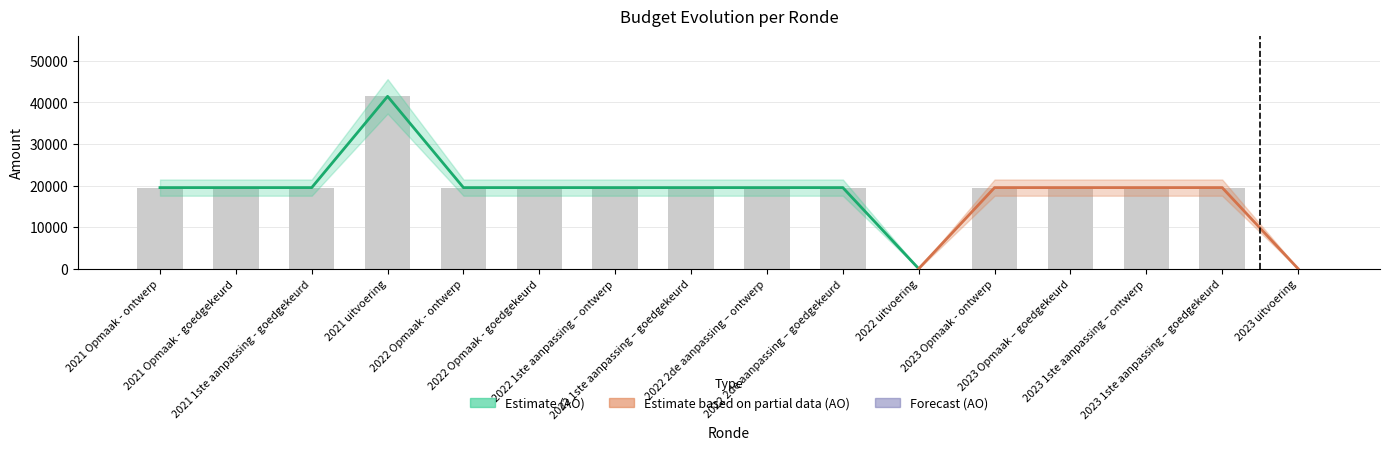

Count the number of categories in the chart.

16